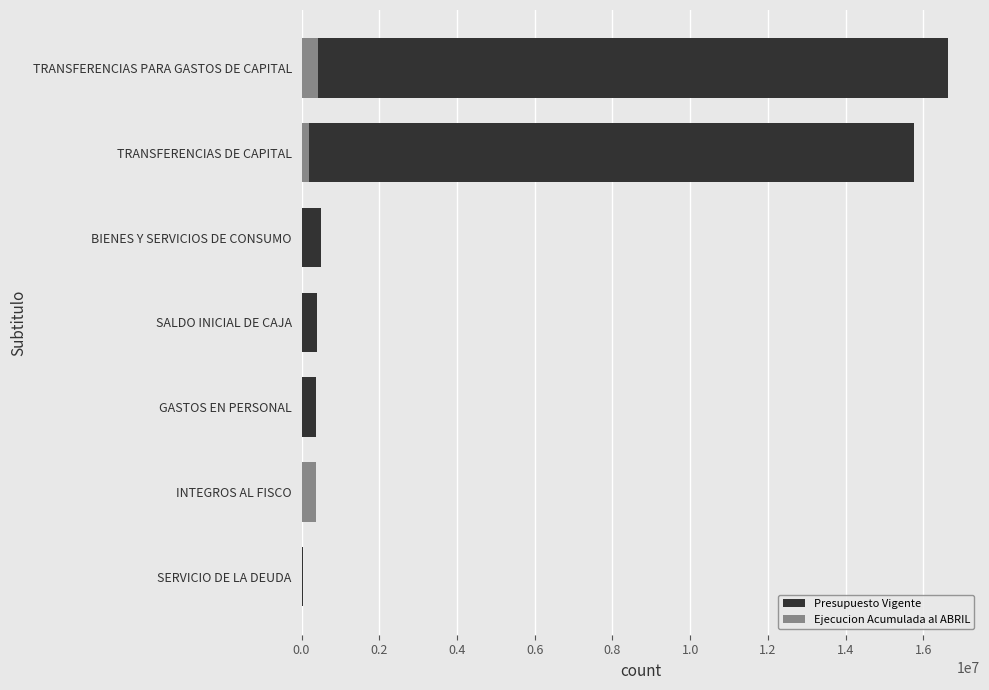

What are all the series names shown in the legend?

Presupuesto Vigente, Ejecucion Acumulada al ABRIL